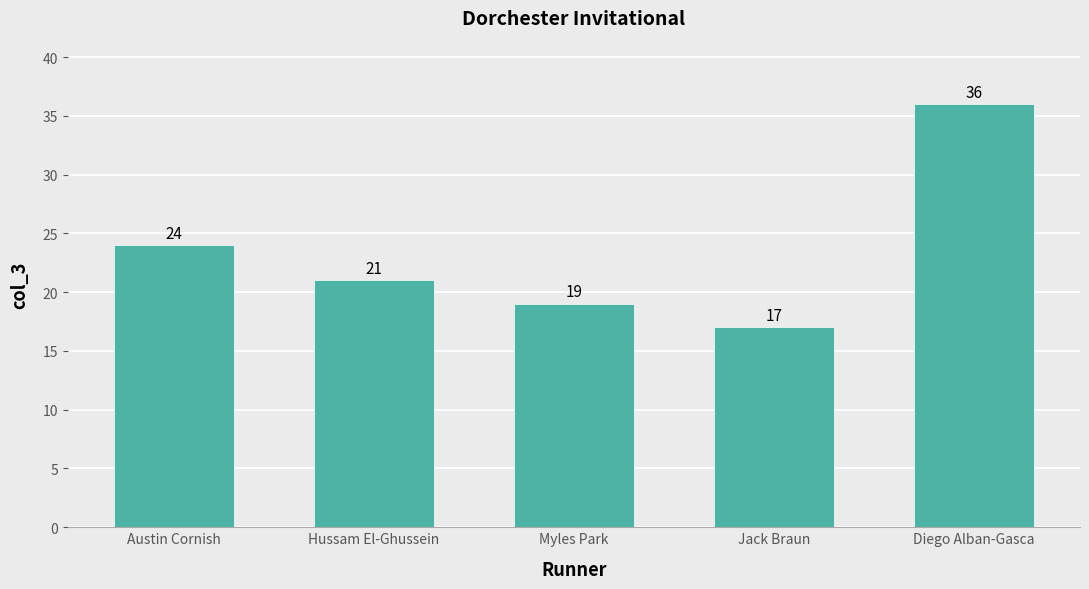

Count the number of data series in this chart.

1